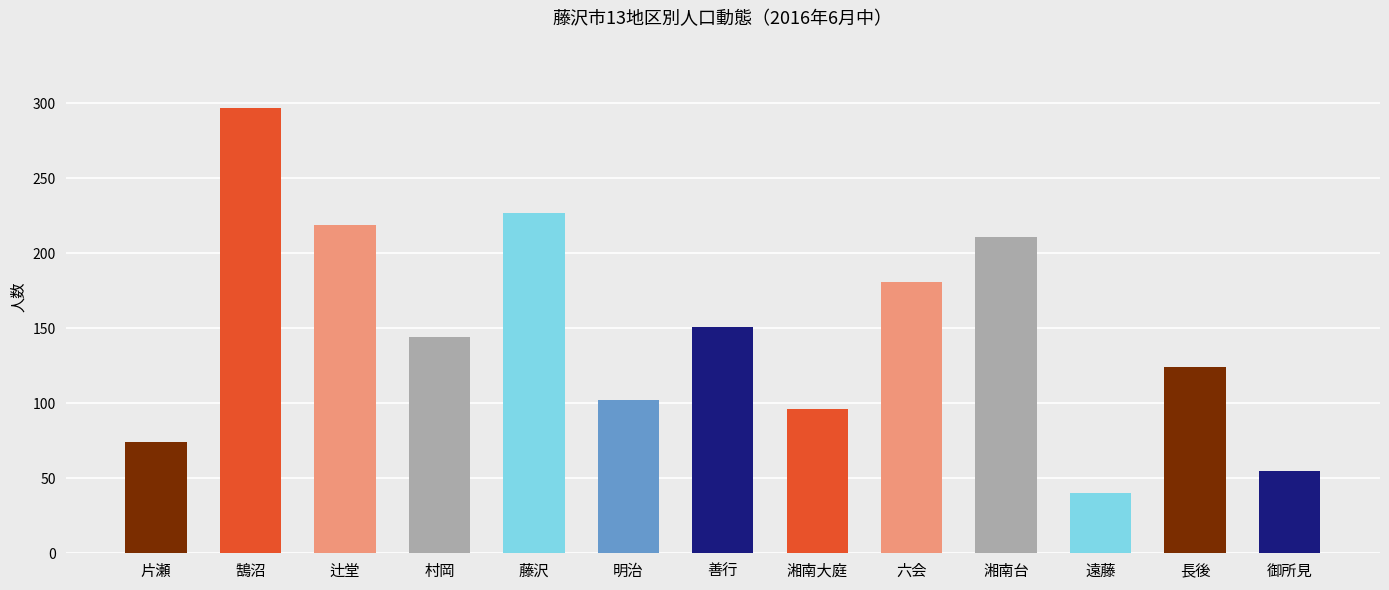

How many values are below 144?

6